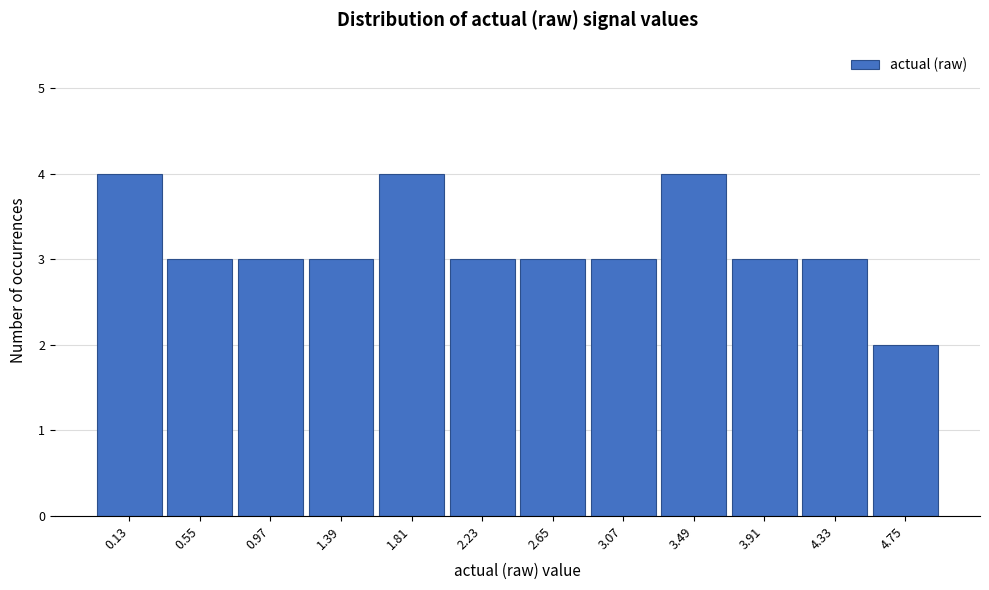

Reading left to right, extract all data points from this chart.

0.13=4	0.55=3	0.97=3	1.39=3	1.81=4	2.23=3	2.65=3	3.07=3	3.49=4	3.91=3	4.33=3	4.75=2